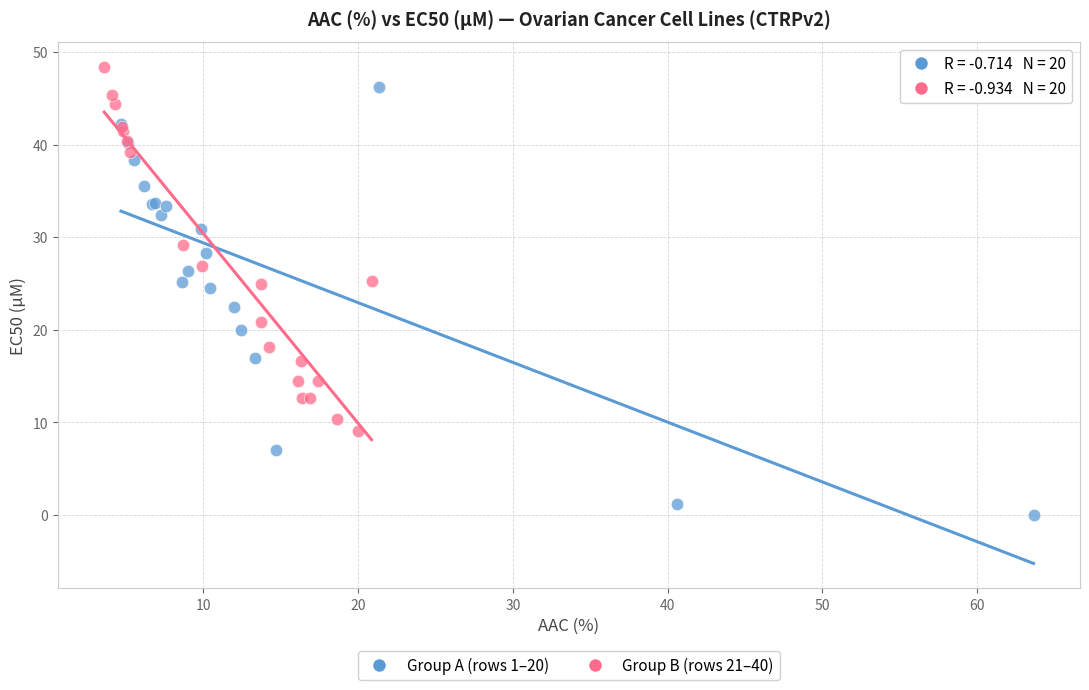

Which series reaches the minimum Y coordinate?

Group A (rows 1–20)